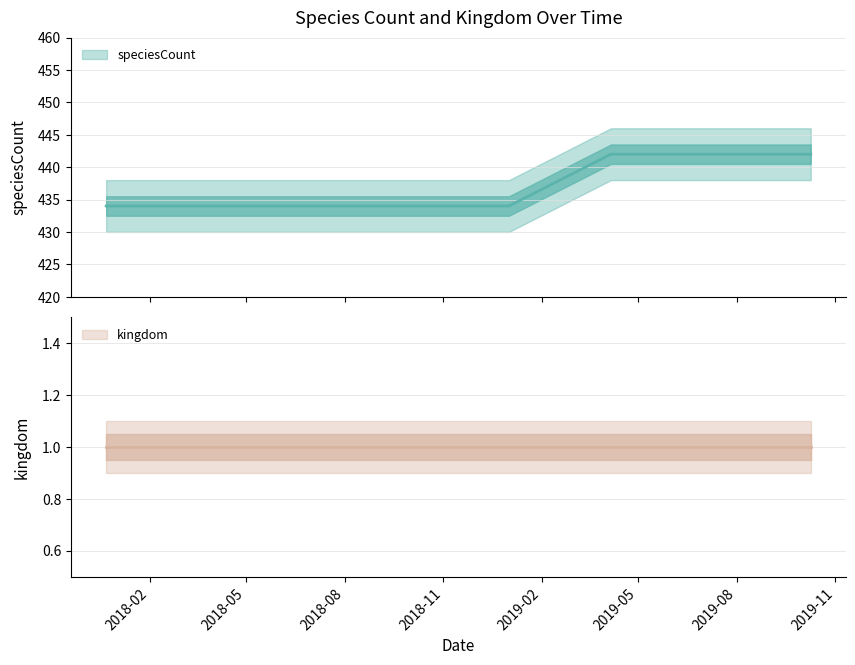

What are all the series names shown in the legend?

speciesCount, kingdom